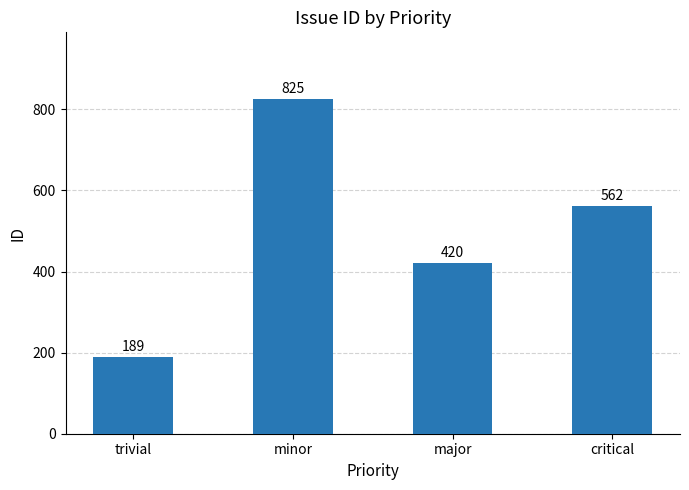

At which label is the value closest to 507?

critical